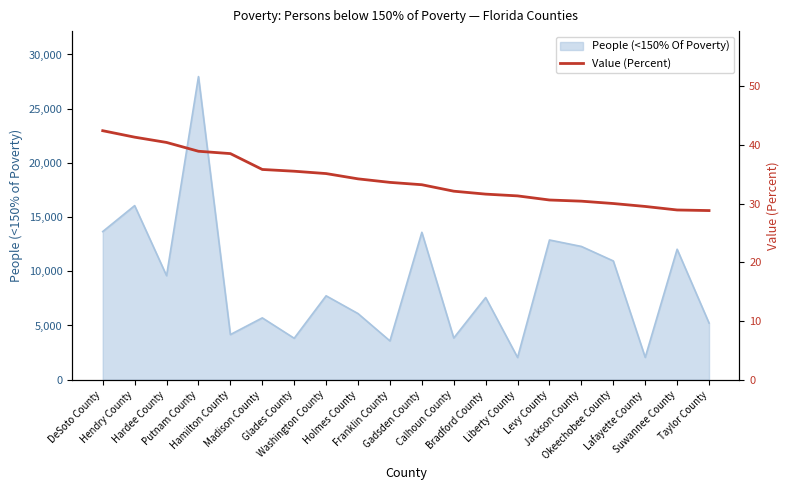

What is the value of the 1st point from the left?

42.4